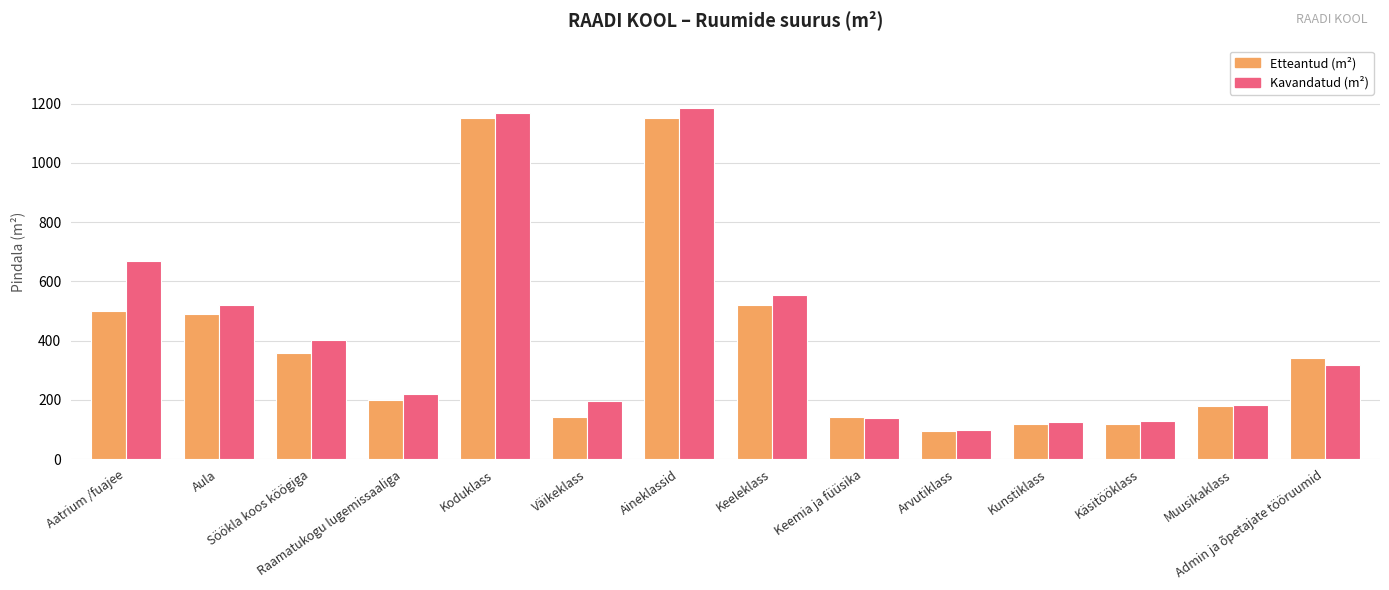

Which category has the lowest value in the Kavandatud (m²) series?

Arvutiklass